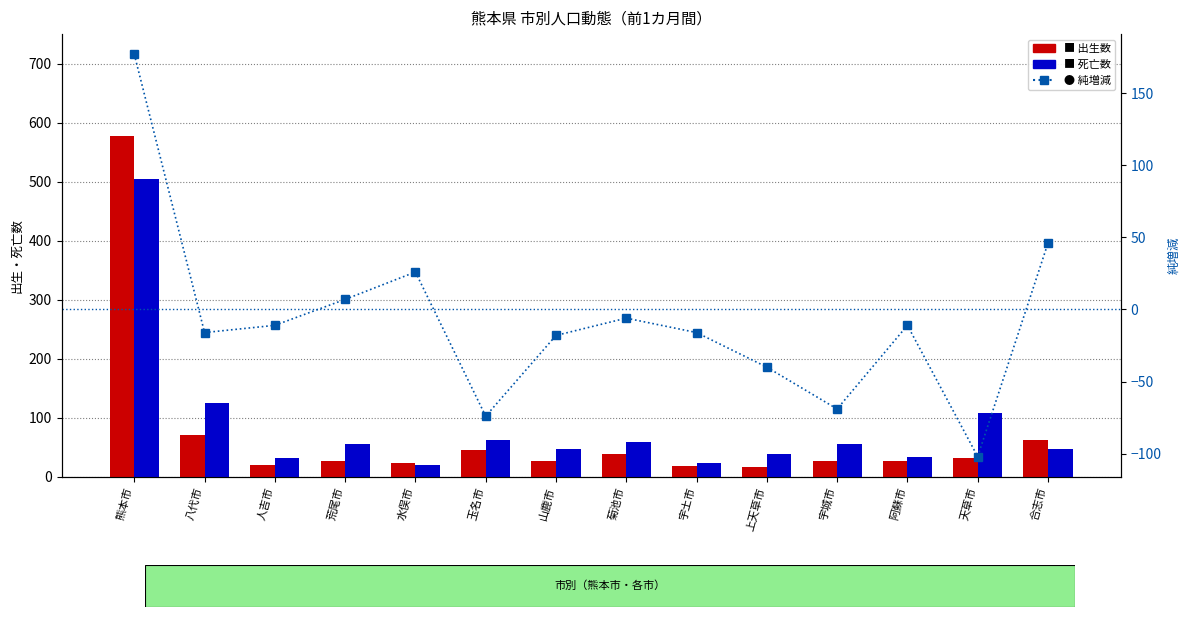

The 純増減 series shows -11 at 人吉市. True or false?

True